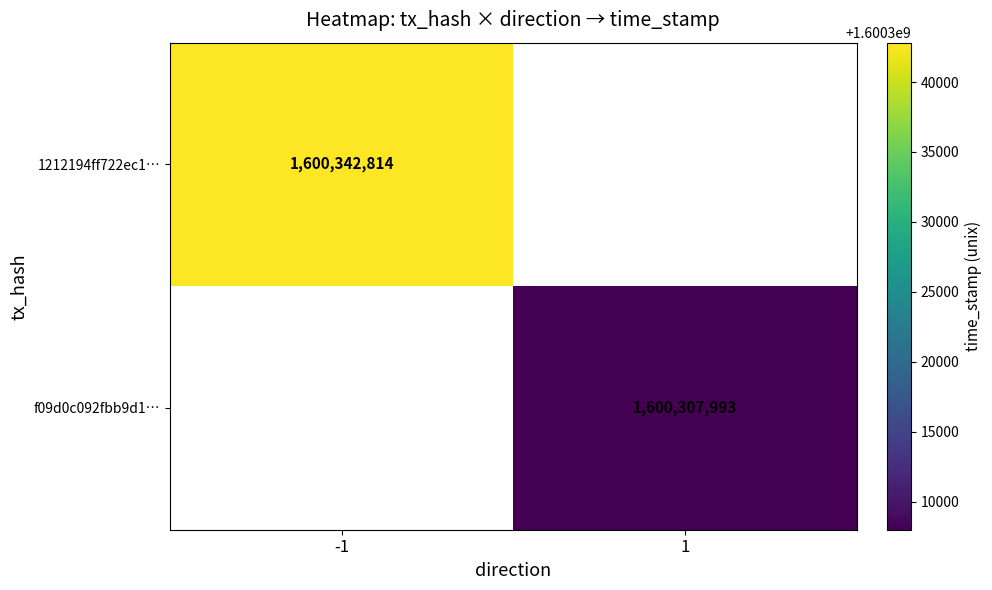

Is it true that 1212194ff722ec1… equals 2260800979 at -1?

False